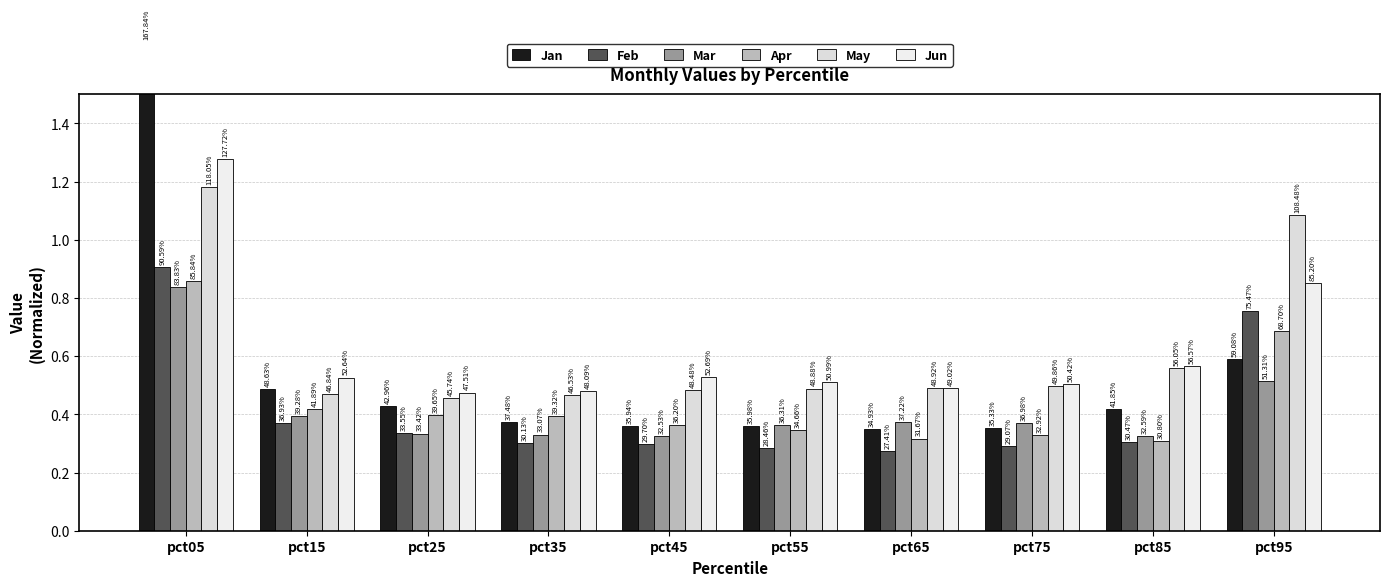

True or false: Jun has a value of 0.7 at pct75.

False